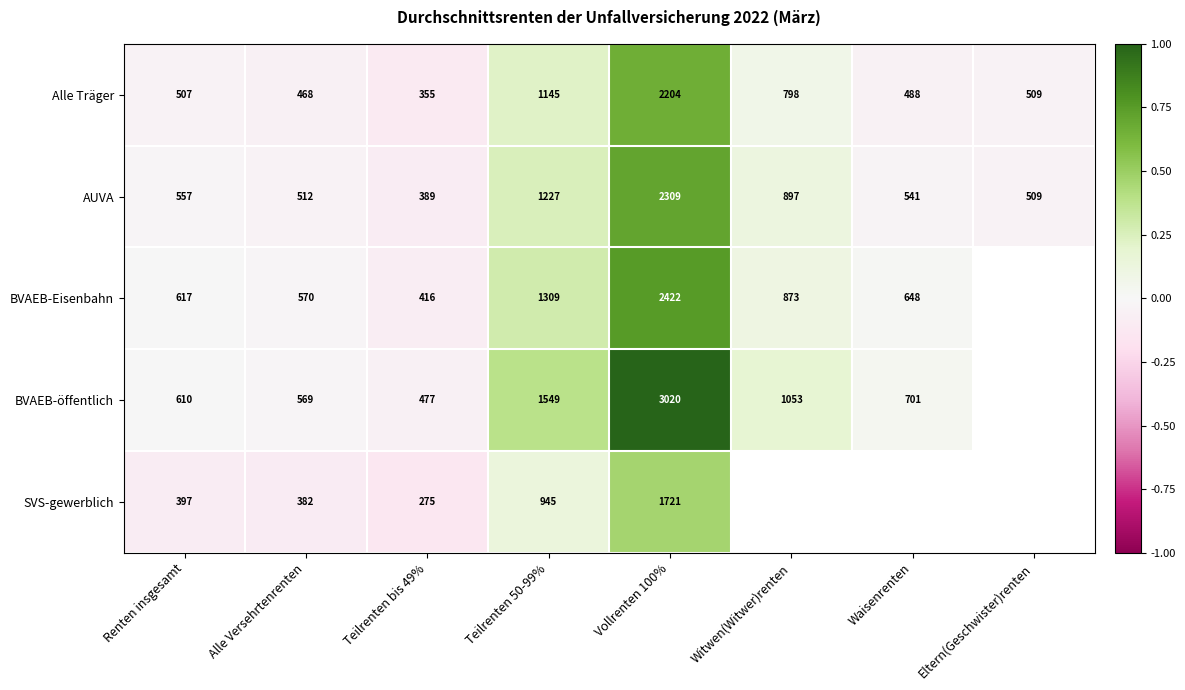

Rank the series at Teilrenten 50-99% from lowest to highest value.

SVS-gewerblich, Alle Träger, AUVA, BVAEB-Eisenbahn, BVAEB-öffentlich